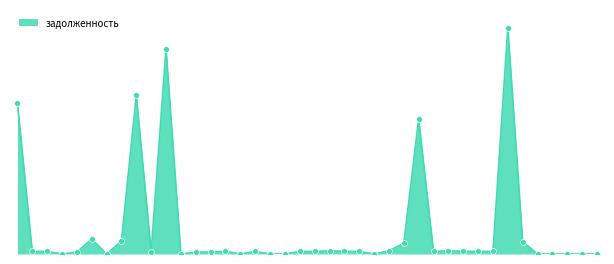

Is this an area chart (filled region under the line)?

Yes